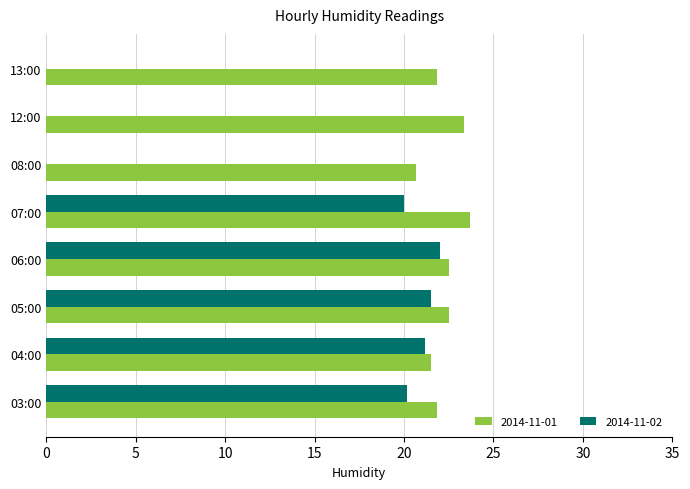

What is the sum of the 2014-11-02 values at 07:00 and 03:00?

40.2